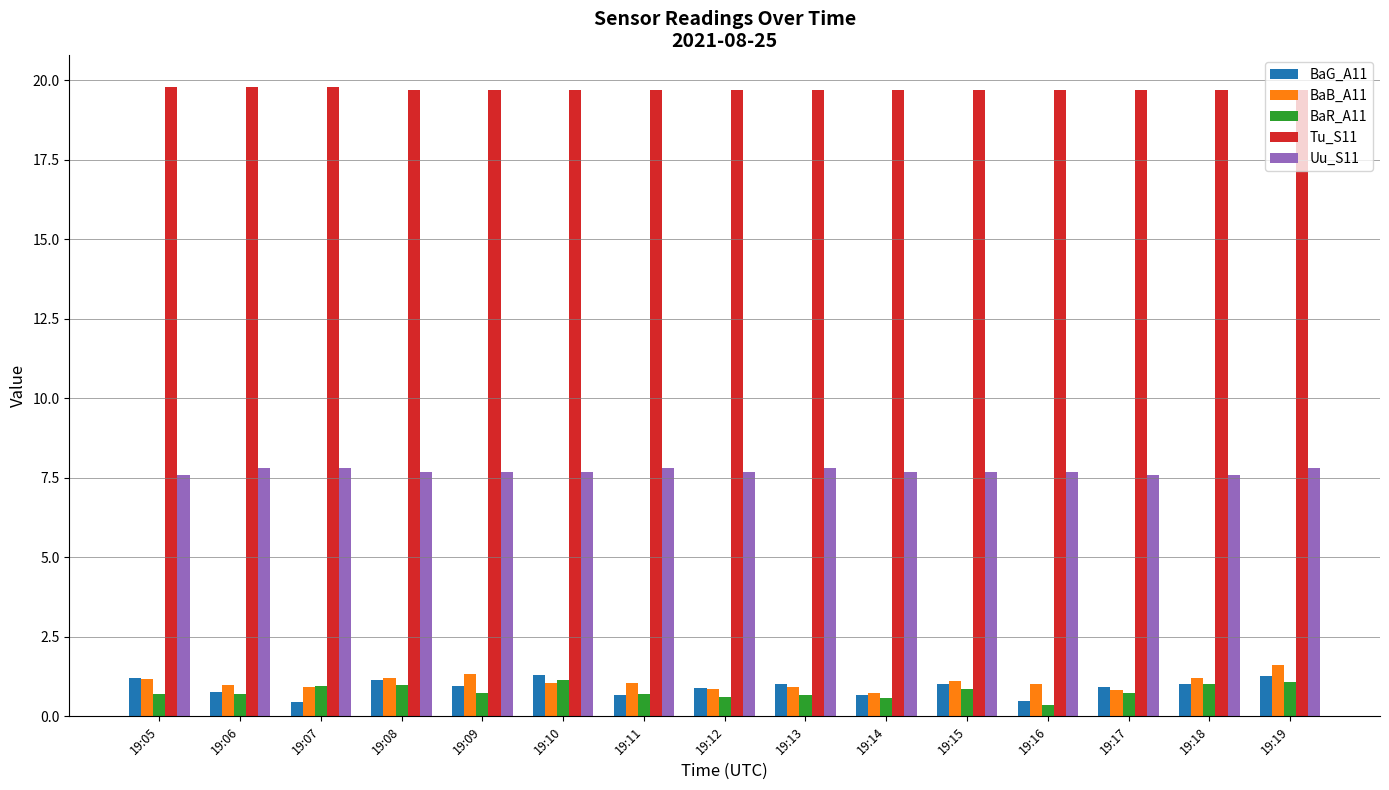

Is the value of Uu_S11 at 19:16 greater than the value of BaB_A11 at 19:08?

Yes